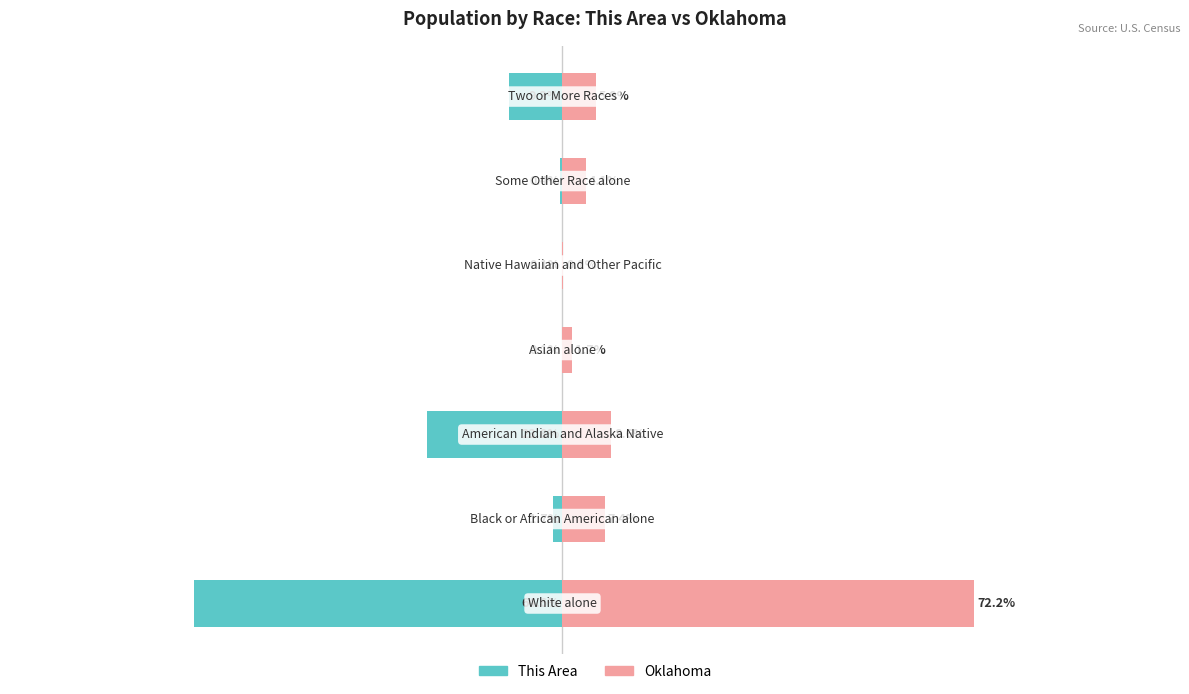

The Oklahoma series shows 0.1 at 0. True or false?

True